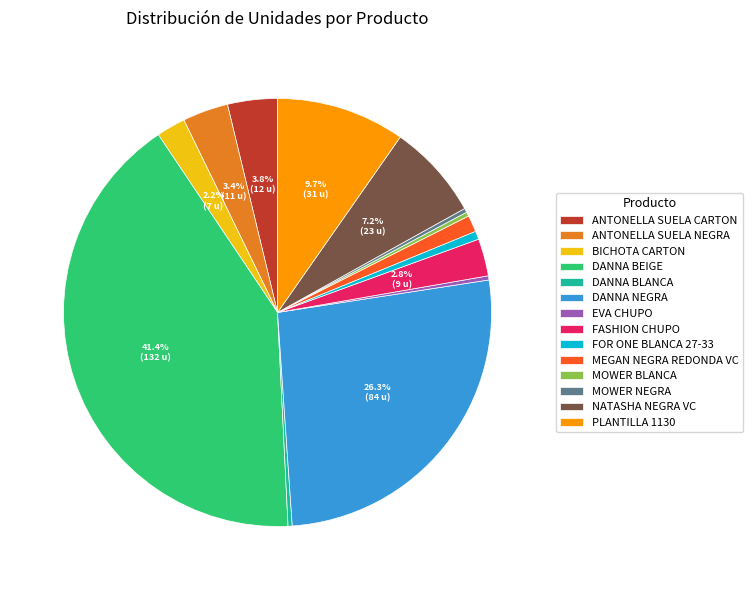

Is there a majority slice in this chart?

No